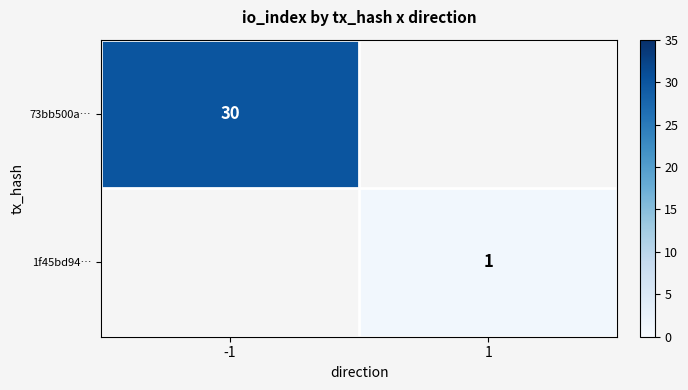

True or false: 1f45bd94… has a value of 1 at 1.

True